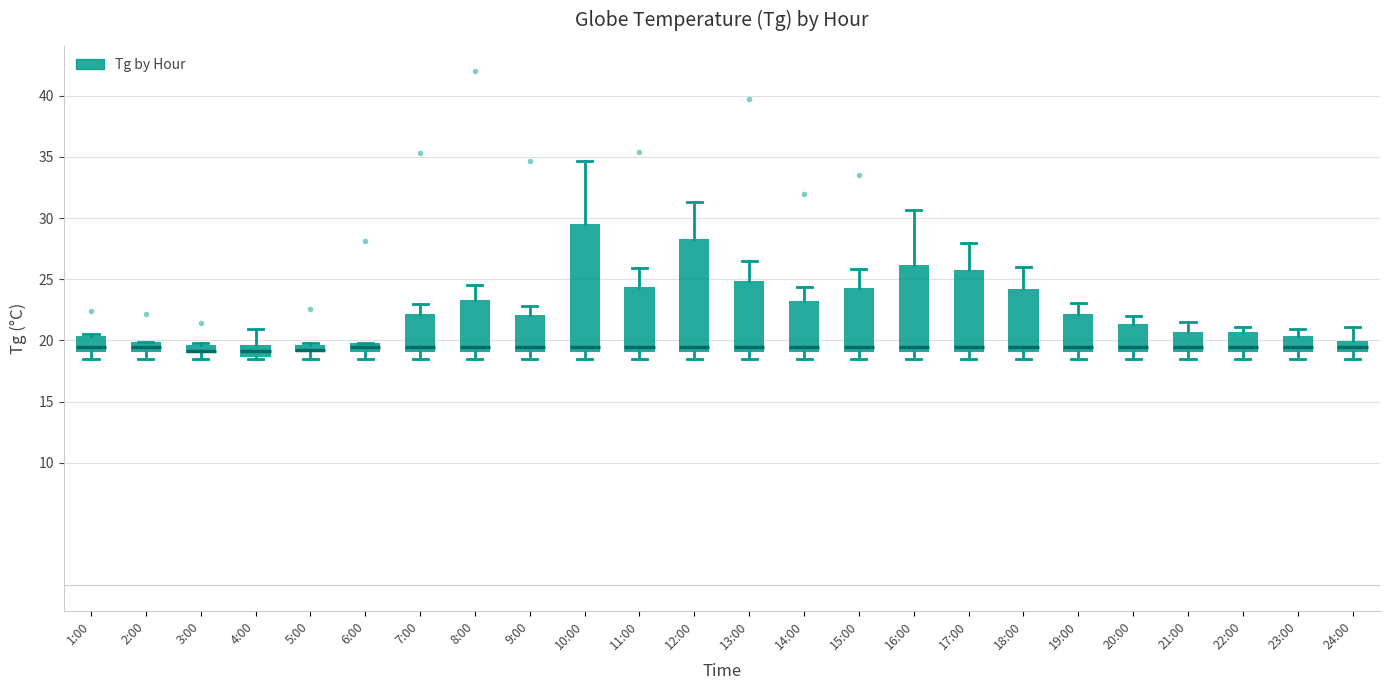

Where is the upper edge of the box for 11:00 on the y-axis? The values are not printed on the chart, so give them approximately, as read against the axis.

24.5